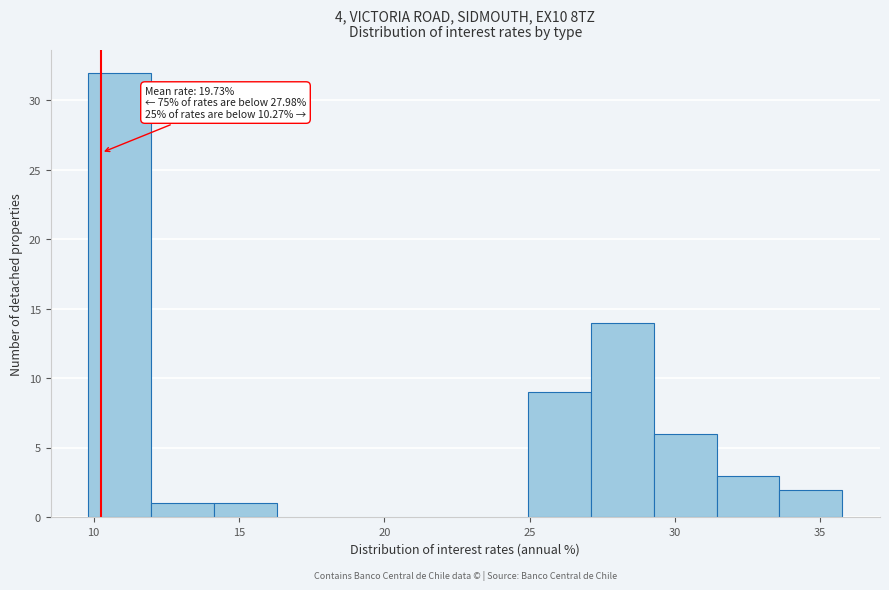

Over which range of the x-axis is the bar tallest?

10.0 to 12.0